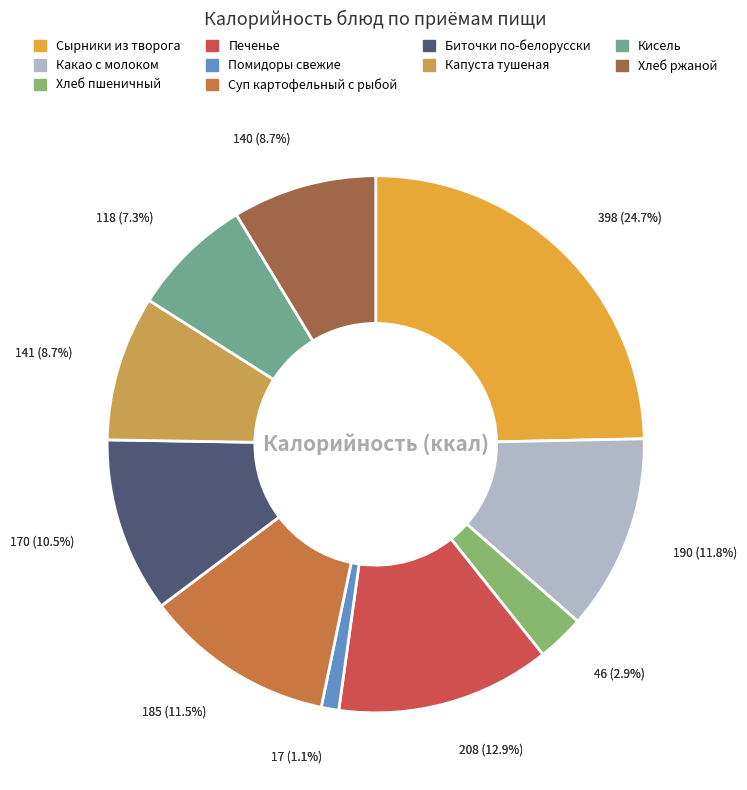

To the nearest percent, what portion does Сырники из творога represent?

25%